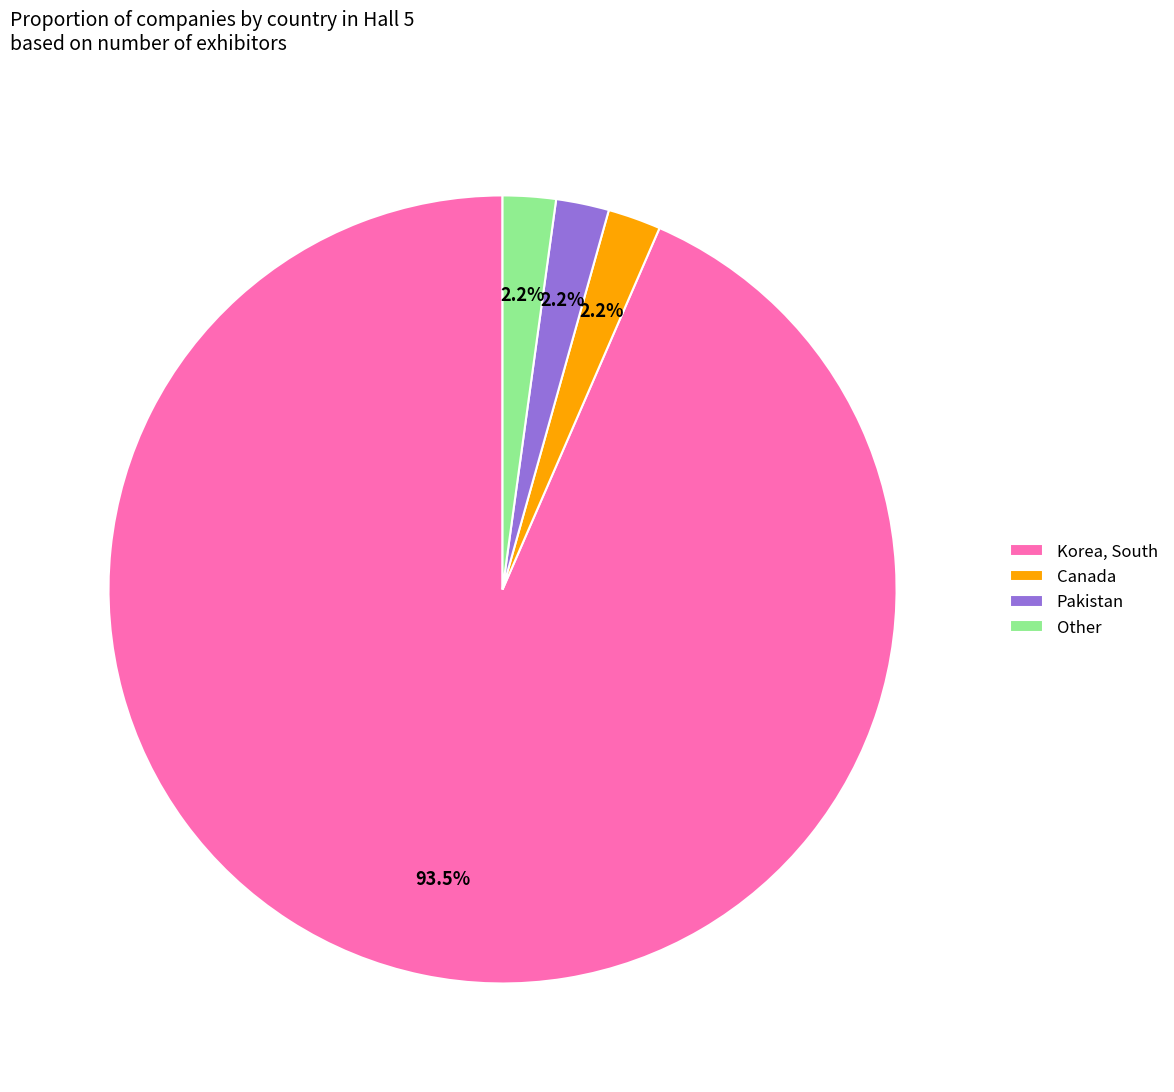

What portion of the pie excludes Canada?

97.8%